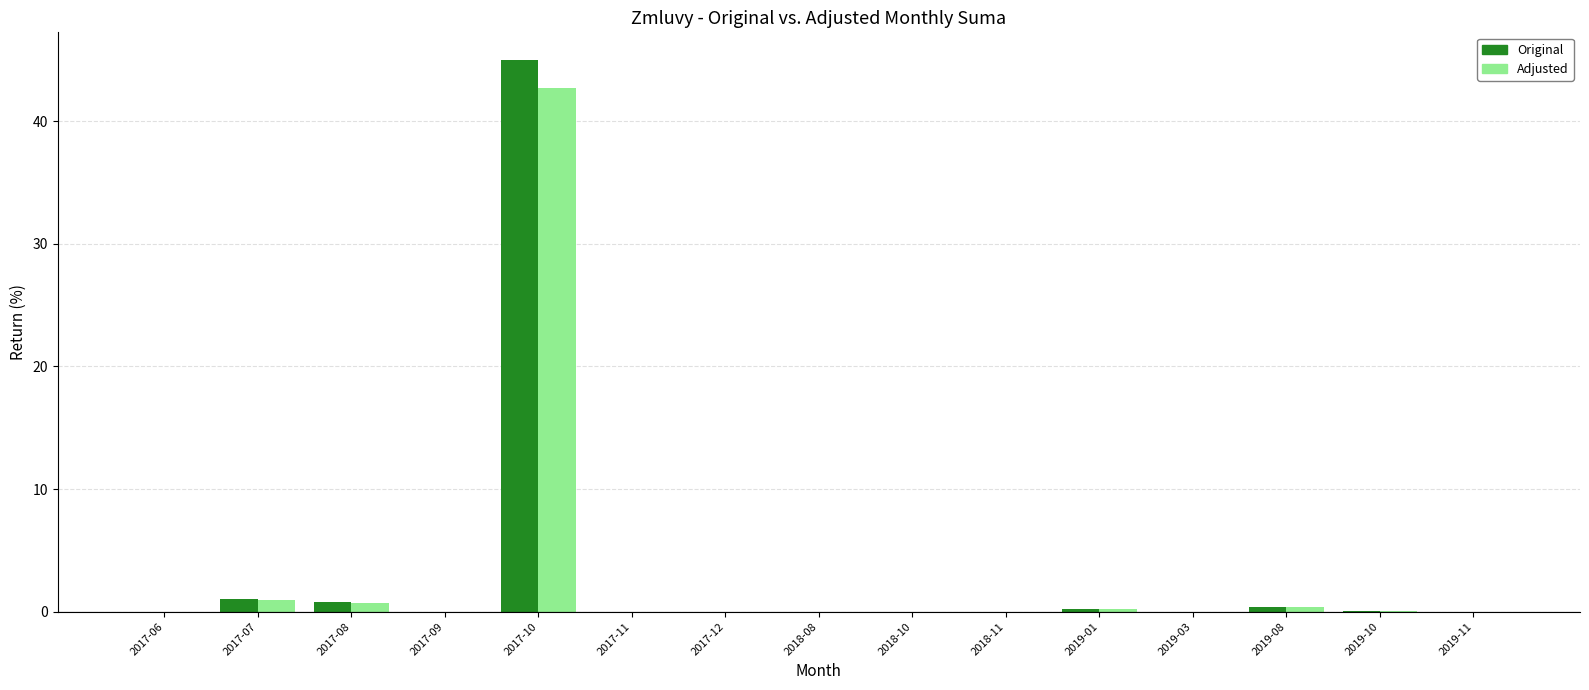

Are the bars horizontal?

No